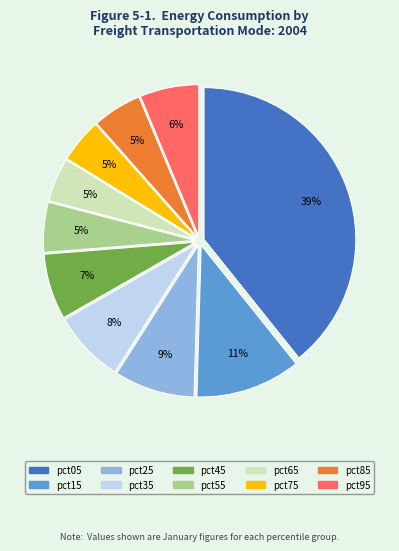

How many slices are in this pie chart?

10